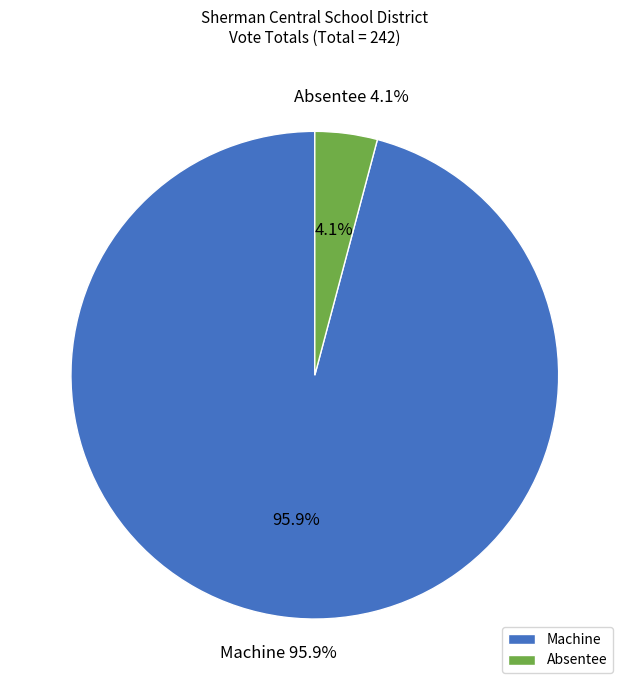

What is the change in value from Machine to Absentee?

-222